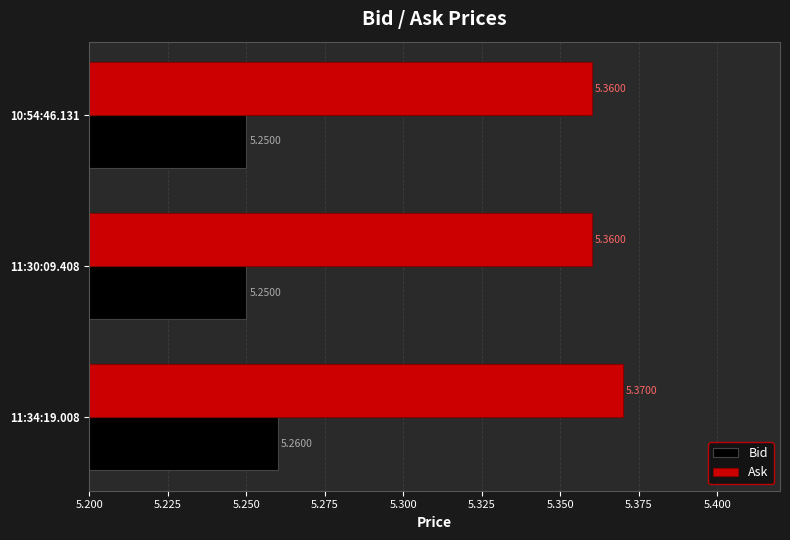

Rank the series by their maximum value, from highest to lowest.

Ask, Bid